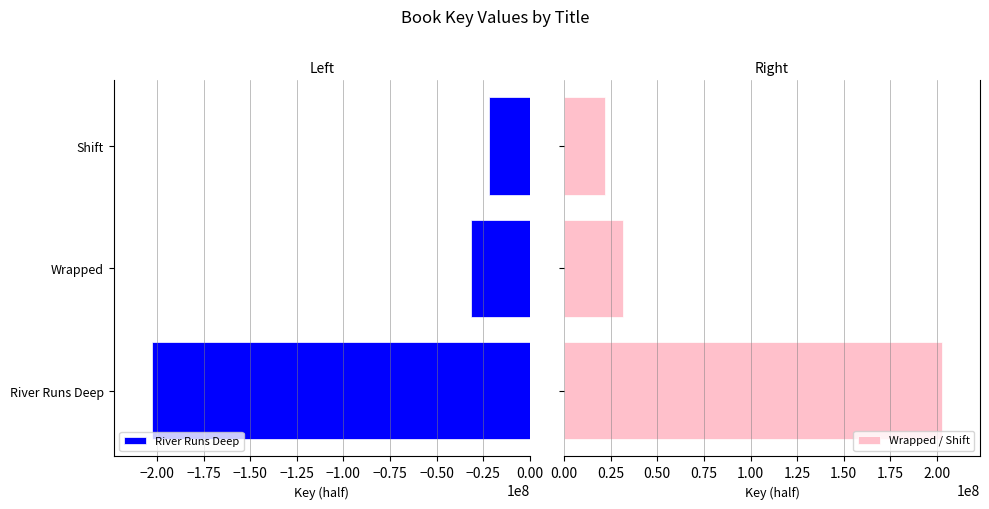

At how many categories does at least one series exceed -101953982?

3